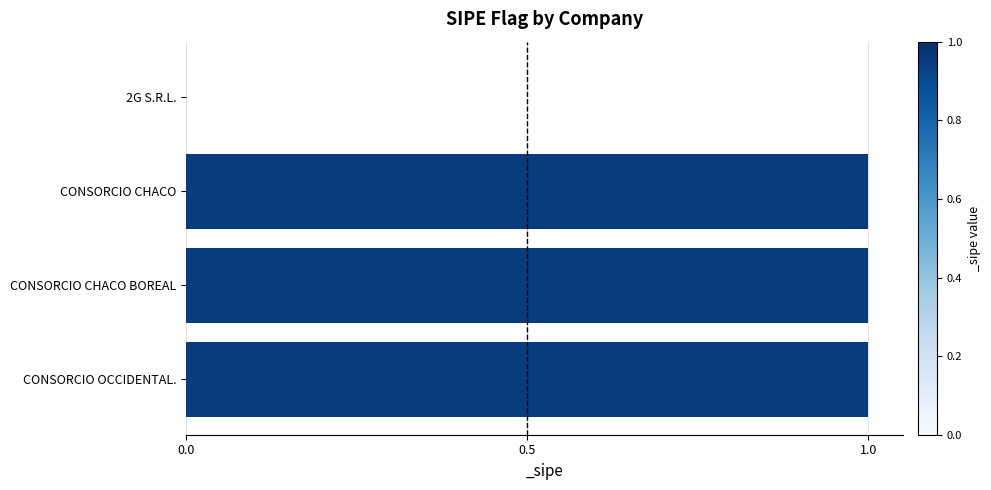

What is the sum of all values?

3